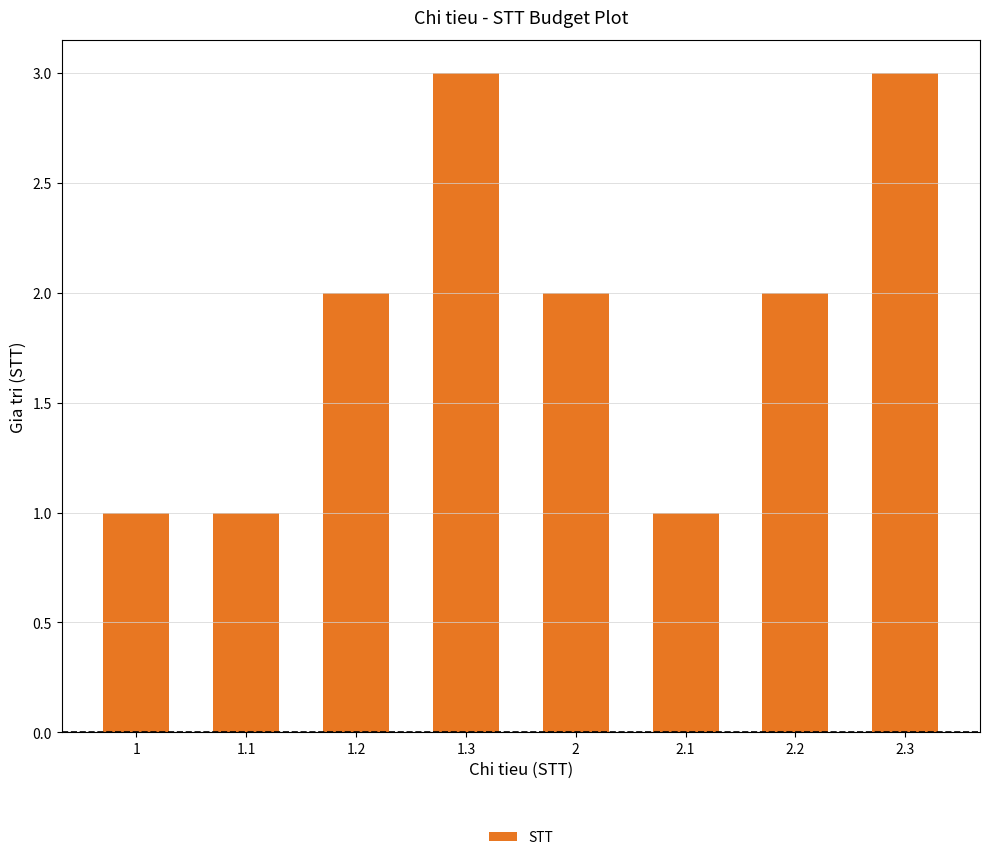

Reading left to right, transcribe all the data shown in this chart.

1=1	1.1=1	1.2=2	1.3=3	2=2	2.1=1	2.2=2	2.3=3